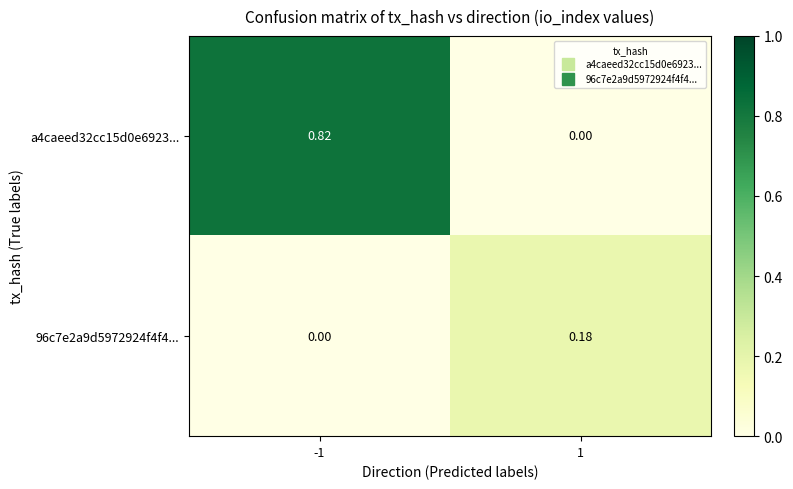

Which series has the largest total across all categories?

a4caeed32cc15d0e6923...